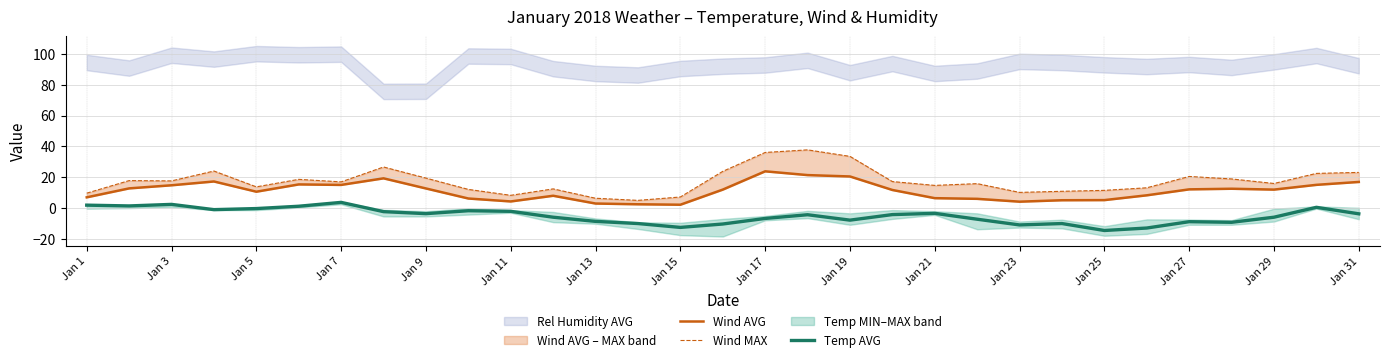

What is the highest value of the Temp AVG series?

3.8